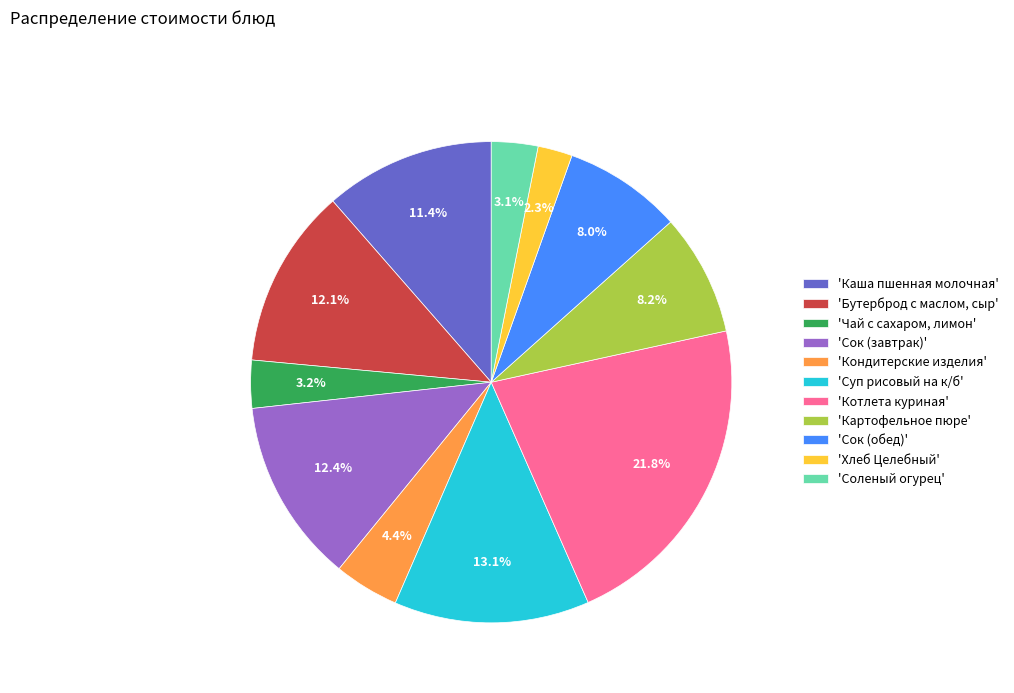

Approximately how many times larger is the value at 'Сок (завтрак)' compared to 'Соленый огурец'?

4.0